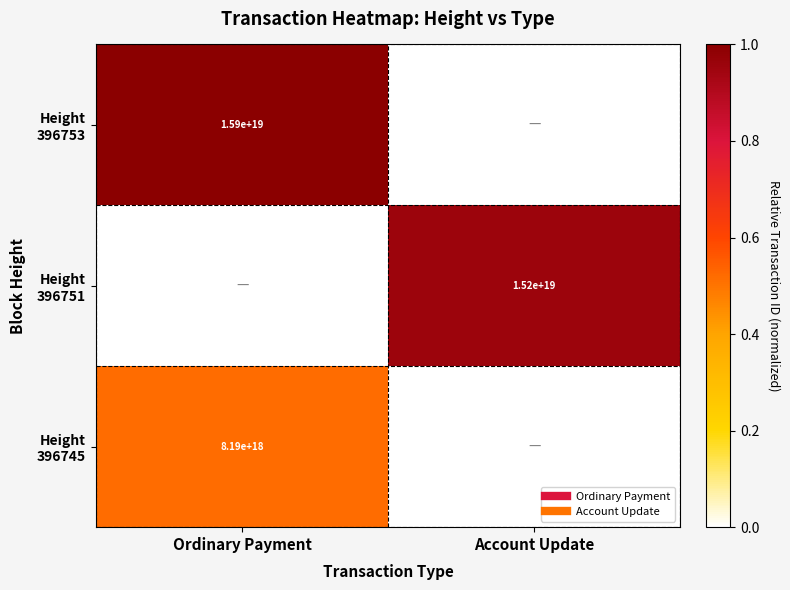

Which has a higher value, Account Update or Ordinary Payment?

Ordinary Payment